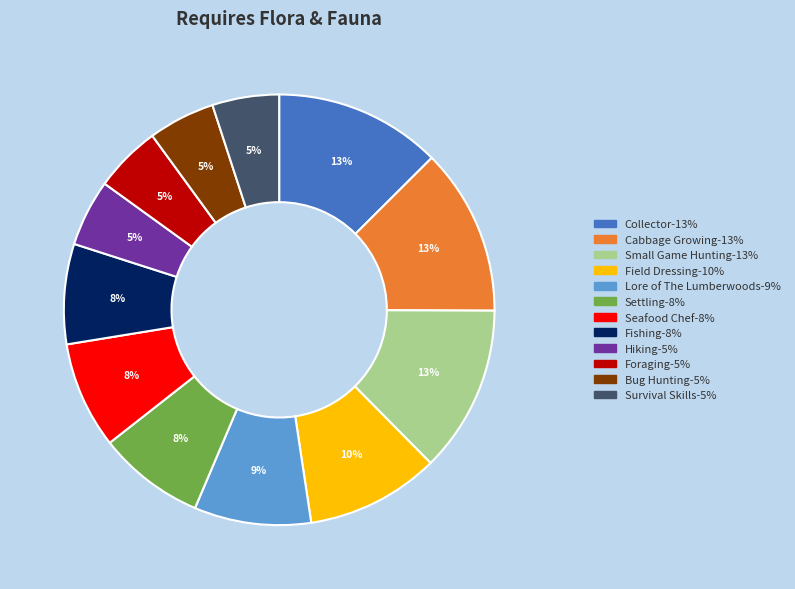

How many slices are in this pie chart?

12